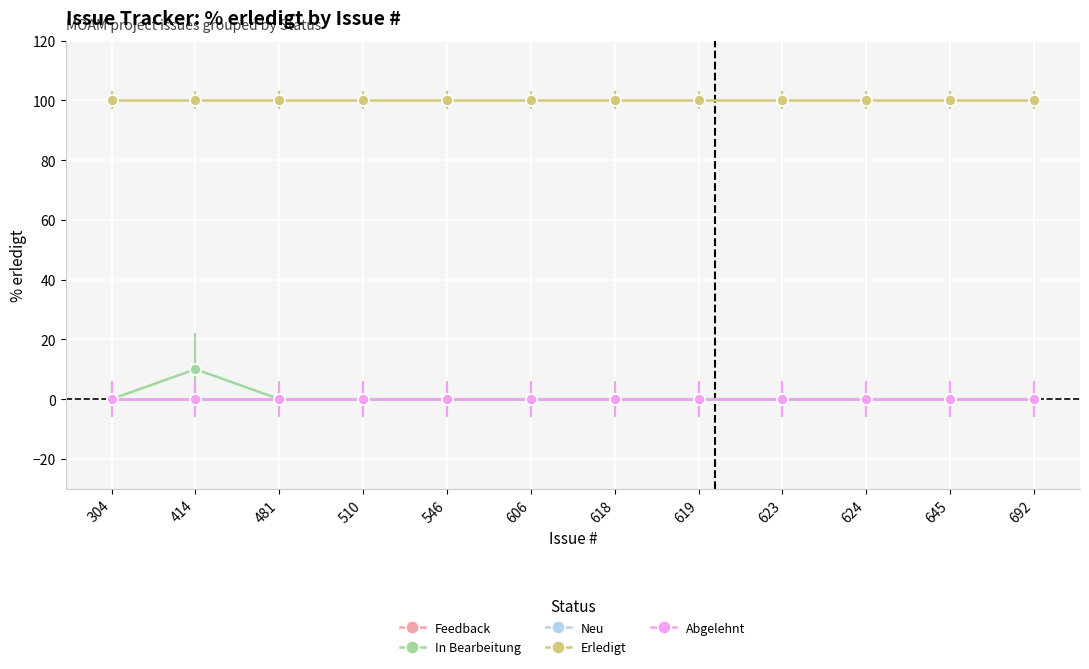

What is the total value across all series at 619?

100